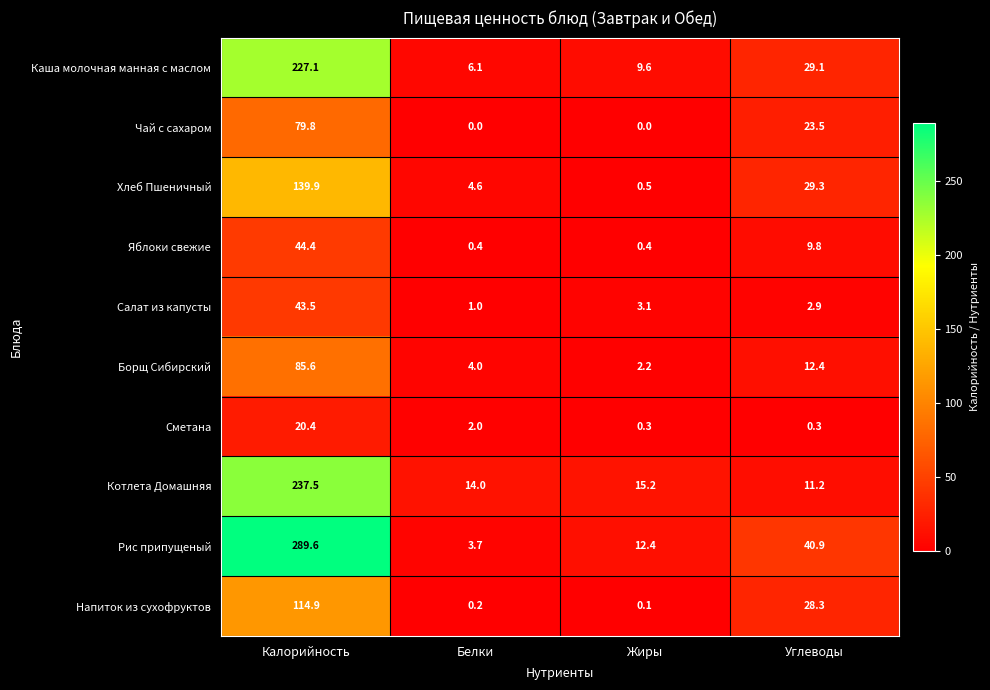

List the series in order of their peak value, highest first.

Рис припущеный, Котлета Домашняя, Каша молочная манная с маслом, Хлеб Пшеничный, Напиток из сухофруктов, Борщ Сибирский, Чай с сахаром, Яблоки свежие, Салат из капусты, Сметана